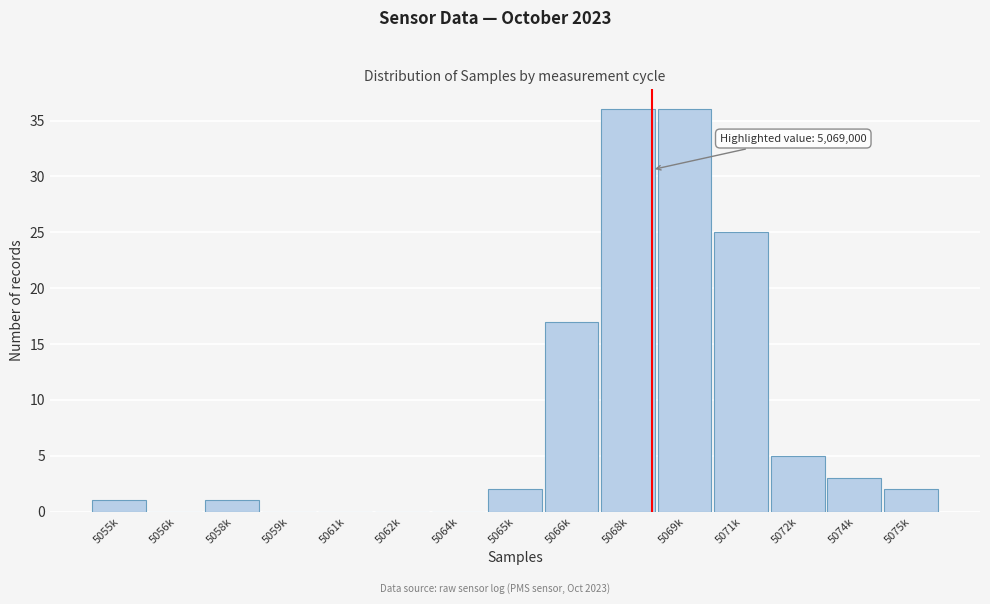

Reading left to right, transcribe all the data shown in this chart.

5055k=1	5056k=0	5058k=1	5059k=0	5061k=0	5062k=0	5064k=0	5065k=2	5066k=17	5068k=36	5069k=36	5071k=25	5072k=5	5074k=3	5075k=2